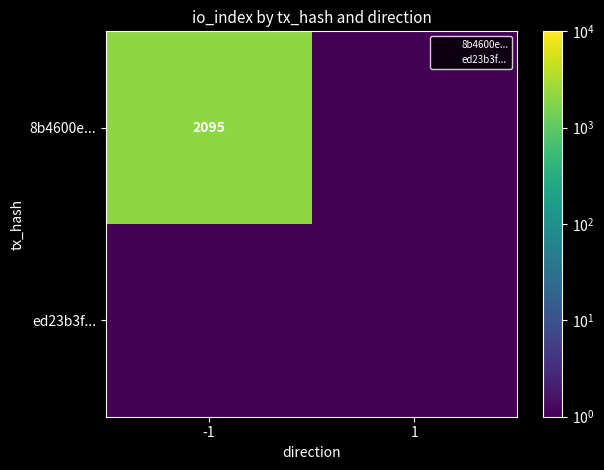

Rank the categories by 8b4600e... value from highest to lowest.

-1, 1